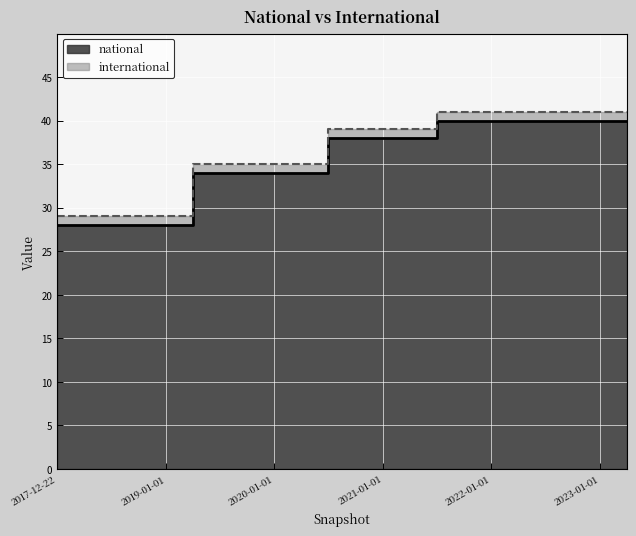

How many data points does each series have?

22